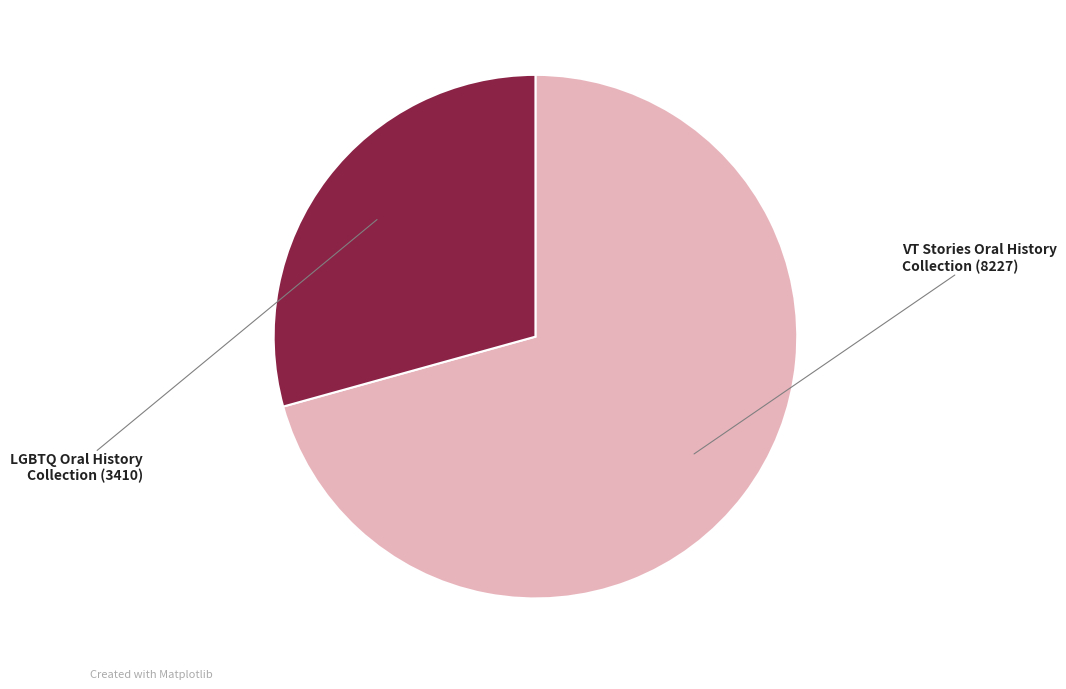

Count the number of slices in the pie.

2